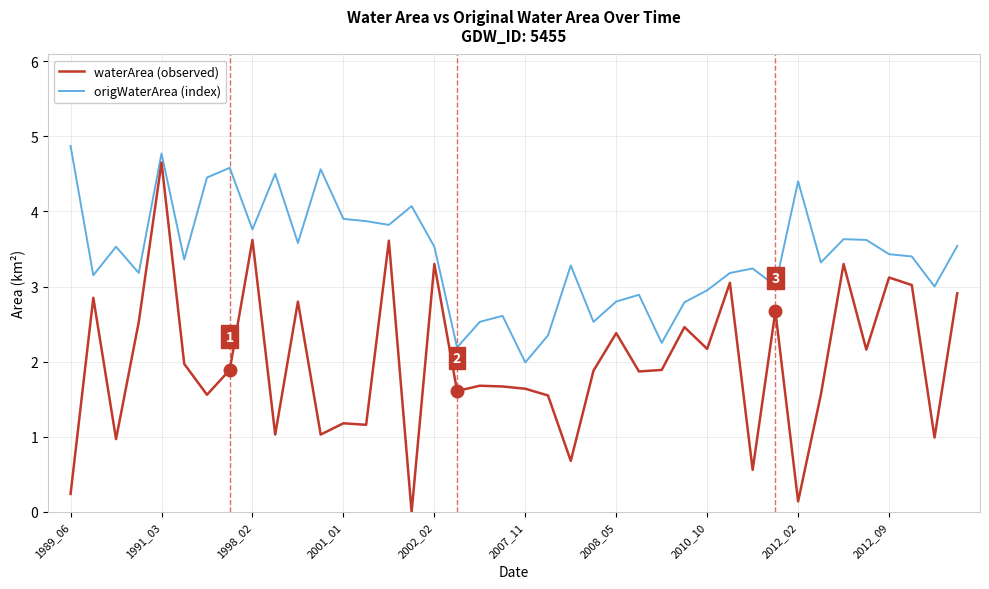

Rank the series by their average value, from lowest to highest.

waterArea (observed), origWaterArea (index)